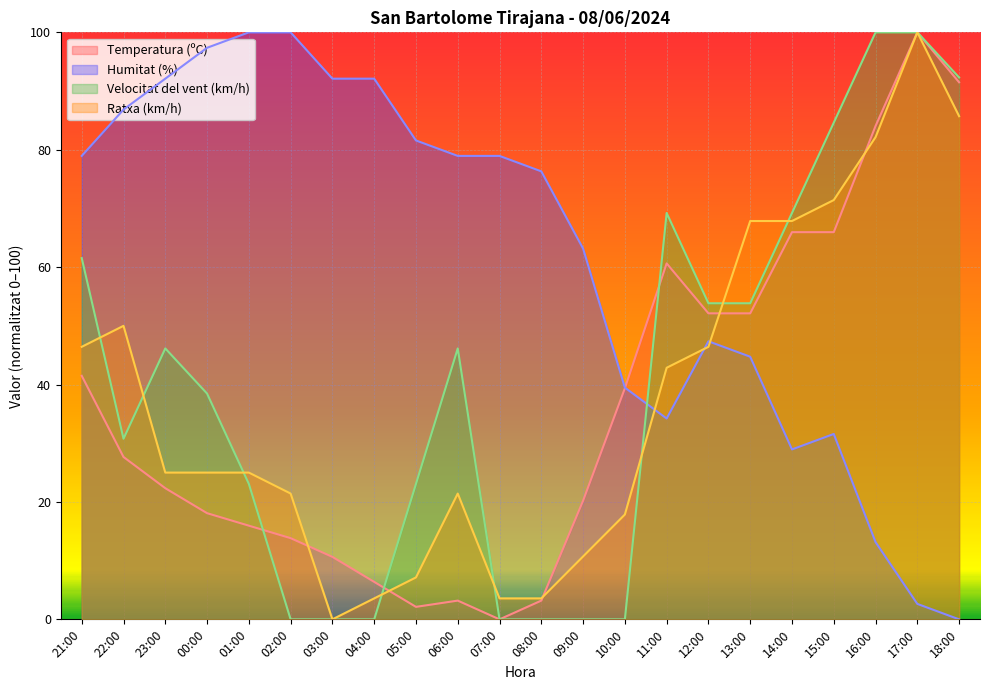

Reading right to left, list all the values displayed in this chart.

Temperatura (ºC): 91.5	100.0	84.0	66.0	66.0	52.1	52.1	60.6	39.4	20.2	3.2	0.0	3.2	2.1	6.4	10.6	13.8	16.0	18.1	22.3	27.7	41.5
Humitat (%): 0.0	2.6	13.2	31.6	28.9	44.7	47.4	34.2	39.5	63.2	76.3	78.9	78.9	81.6	92.1	92.1	100.0	100.0	97.4	92.1	86.8	78.9
Velocitat del vent (km/h): 92.3	100.0	100.0	84.6	69.2	53.8	53.8	69.2	0.0	0.0	0.0	0.0	46.2	23.1	0.0	0.0	0.0	23.1	38.5	46.2	30.8	61.5
Ratxa (km/h): 85.7	100.0	82.1	71.4	67.9	67.9	46.4	42.9	17.9	10.7	3.6	3.6	21.4	7.1	3.6	0.0	21.4	25.0	25.0	25.0	50.0	46.4